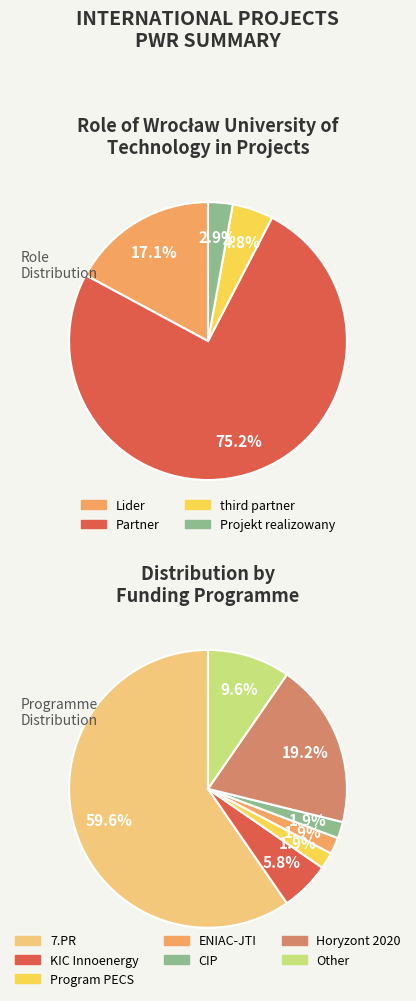

Which category has the smallest portion of the pie?

Projekt realizowany